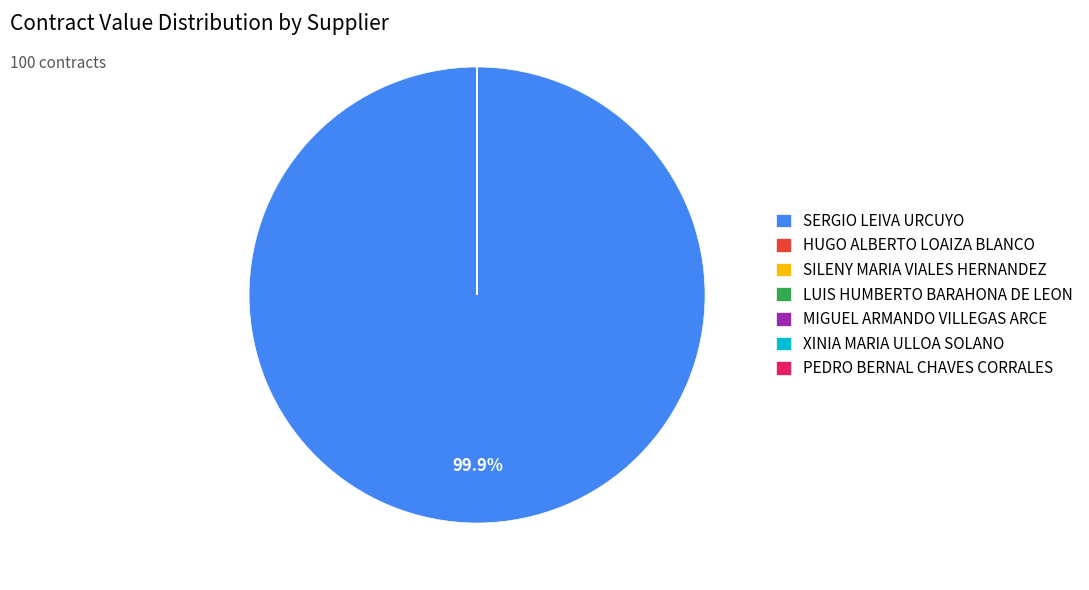

Which category has the biggest portion of the pie?

SERGIO LEIVA URCUYO